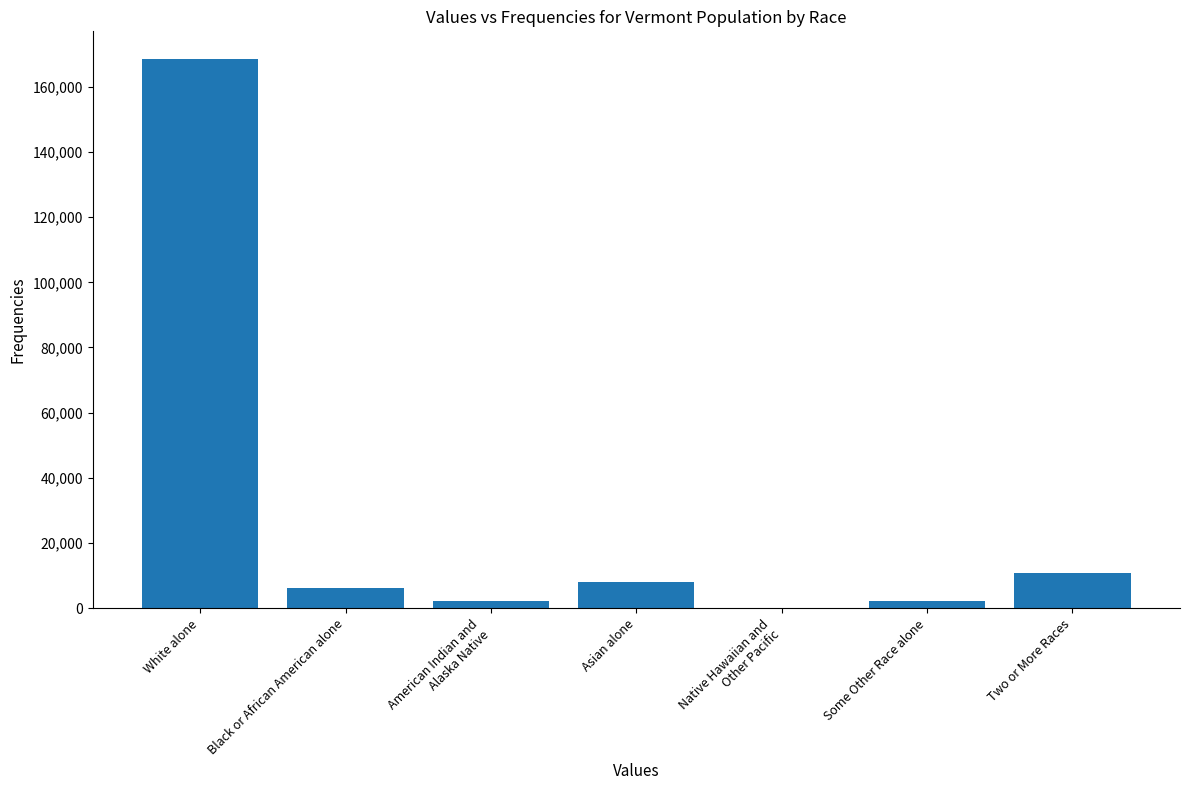

Between Some Other Race alone and Two or More Races, which is larger?

Two or More Races